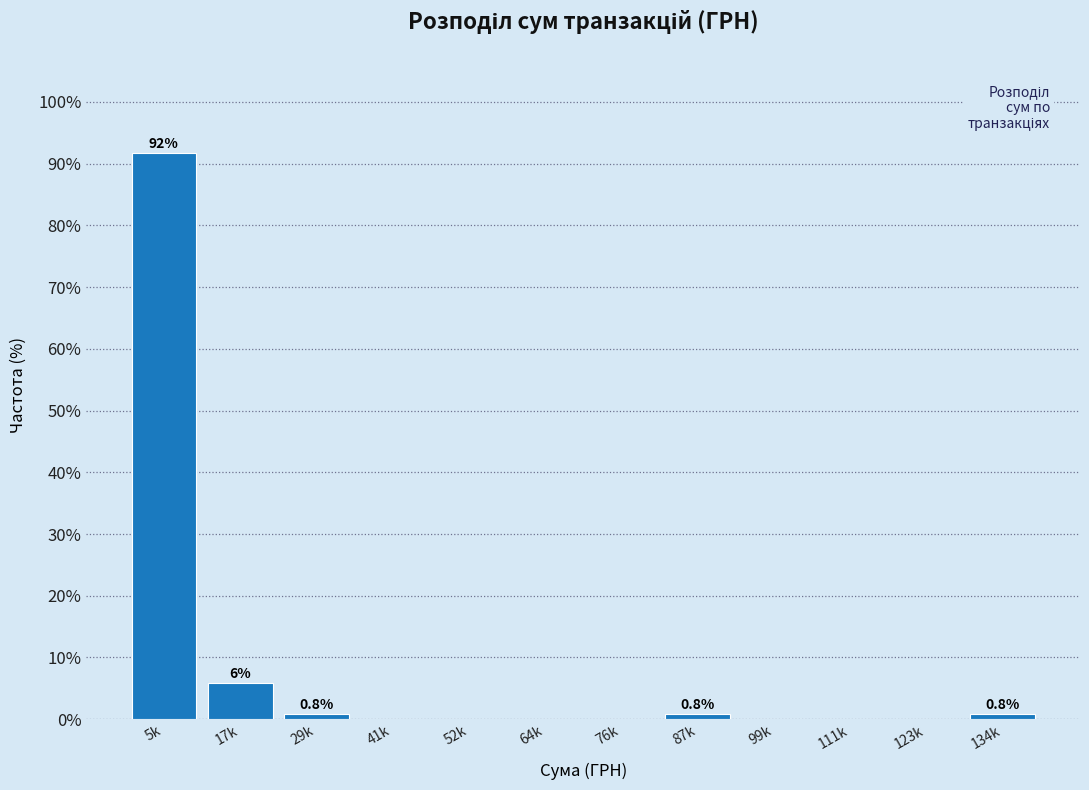

Reading left to right, extract all data points from this chart.

5k=91.7	17k=5.8	29k=0.8	41k=0.0	52k=0.0	64k=0.0	76k=0.0	87k=0.8	99k=0.0	111k=0.0	123k=0.0	134k=0.8